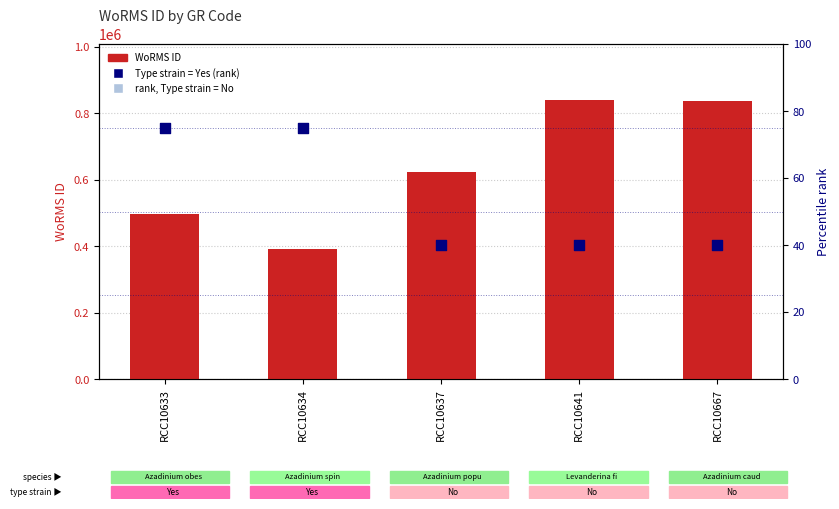

Which series reaches the maximum Y coordinate?

WoRMS ID